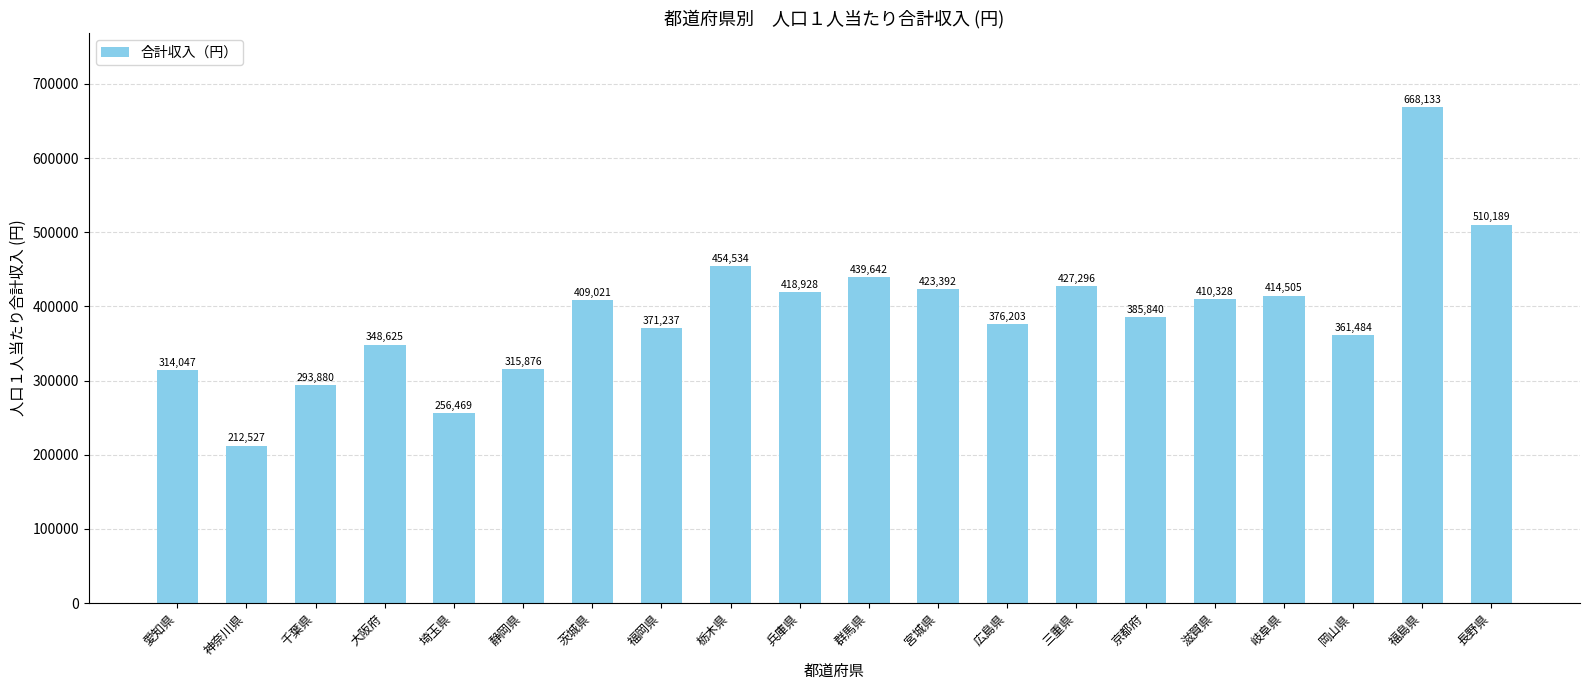

Count the number of data series in this chart.

1